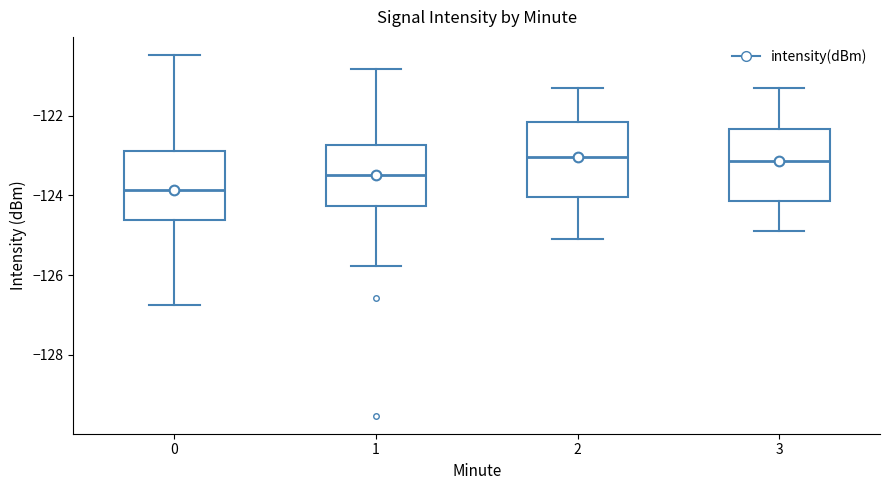

Reading left to right, read every box against the y-axis: the position of its median line, the range the box covers, and the ends of its whiskers. The values are not printed on the chart, so give them approximately, as read against the axis.

0: median -123.8, box -124.6 to -122.8, whiskers -126.8 to -120.4
1: median -123.4, box -124.2 to -122.8, whiskers -125.8 to -120.8
2: median -123.0, box -124.0 to -122.2, whiskers -125.0 to -121.2
3: median -123.2, box -124.2 to -122.4, whiskers -124.8 to -121.2